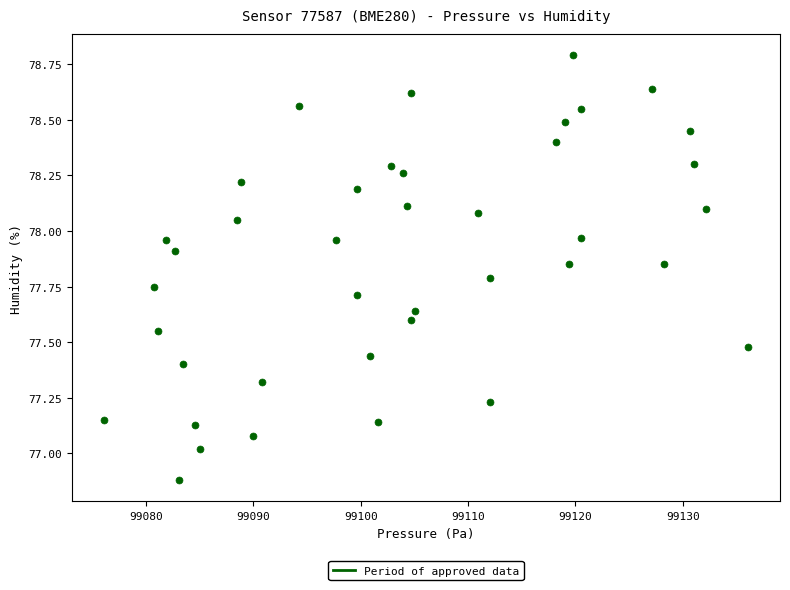

What is the range of Y values (max minus min)?

1.9